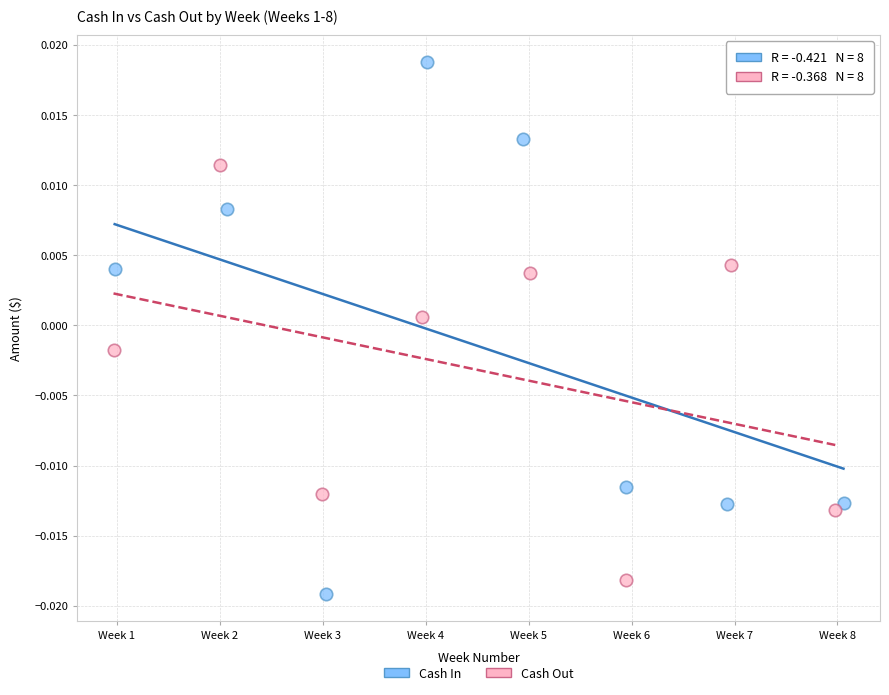

Which series contains the highest Y value?

Cash In